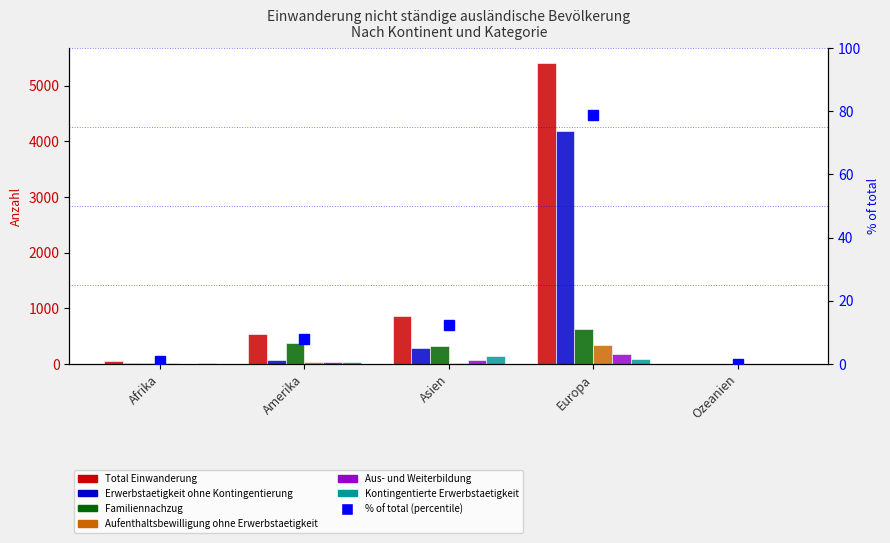

What value does the Aus- und Weiterbildung series have at Europa, to the nearest 50?

150